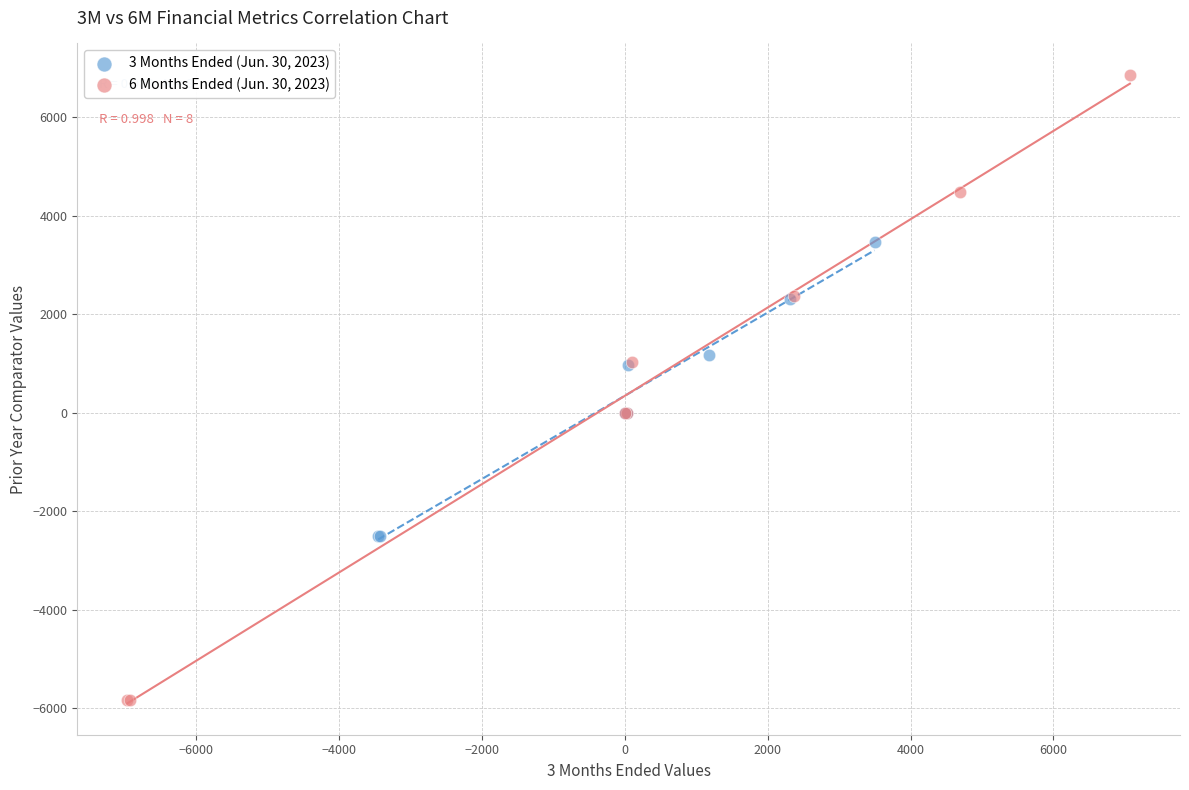

Which series has the widest spread of Y values?

6 Months Ended (Jun. 30, 2023)